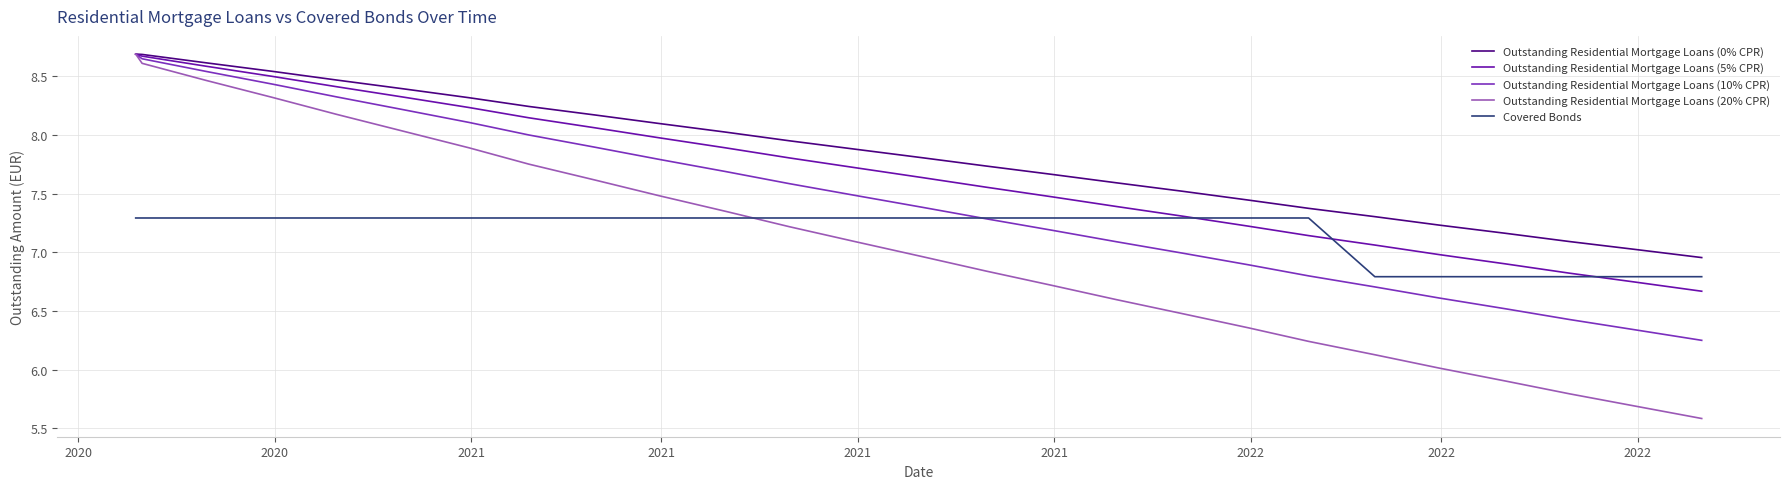

After their last crossing, which series has the higher values: Outstanding Residential Mortgage Loans (20% CPR) or Covered Bonds?

Covered Bonds